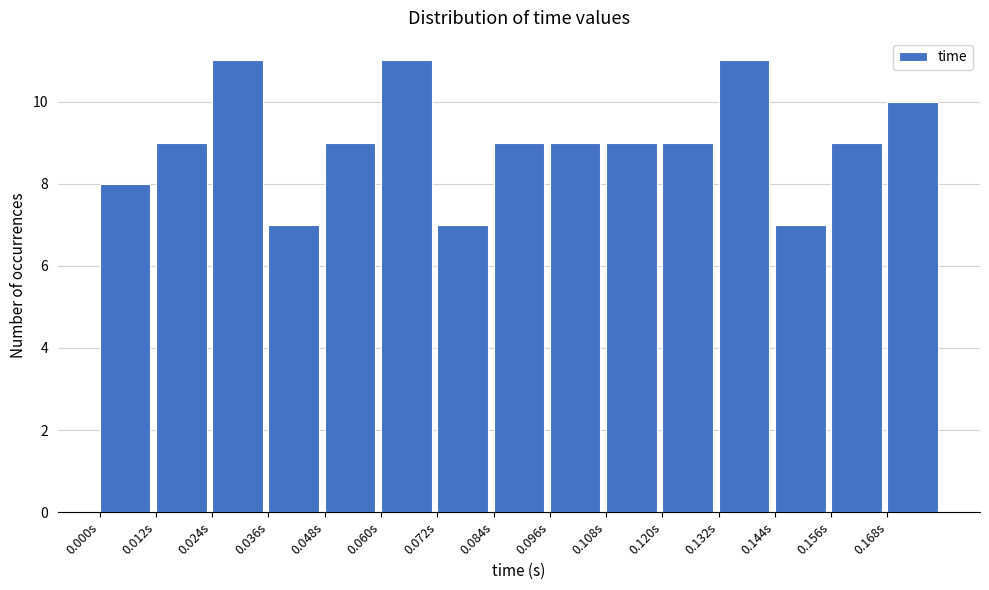

Reading left to right, transcribe this chart: for each bar, give the range it covers on the x-axis and its height. The values are not printed on the chart, so give them approximately, as read against the axis.

0.000 to 0.012: 8
0.012 to 0.024: 9
0.024 to 0.036: 11
0.036 to 0.048: 7
0.048 to 0.060: 9
0.060 to 0.072: 11
0.072 to 0.084: 7
0.084 to 0.096: 9
0.096 to 0.108: 9
0.108 to 0.120: 9
0.120 to 0.132: 9
0.132 to 0.144: 11
0.144 to 0.156: 7
0.156 to 0.168: 9
0.168 to 0.180: 10